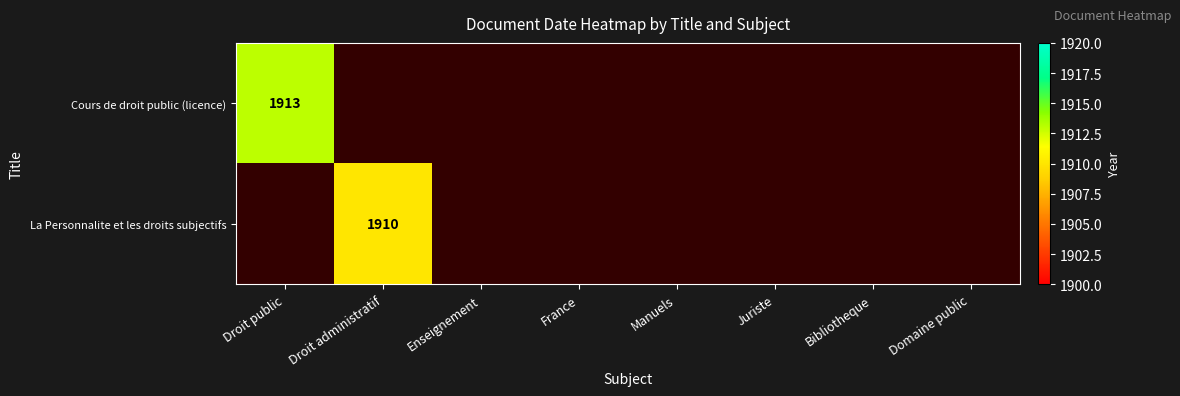

True or false: La Personnalite et les droits subjectifs has a value of 1910 at Droit administratif.

True